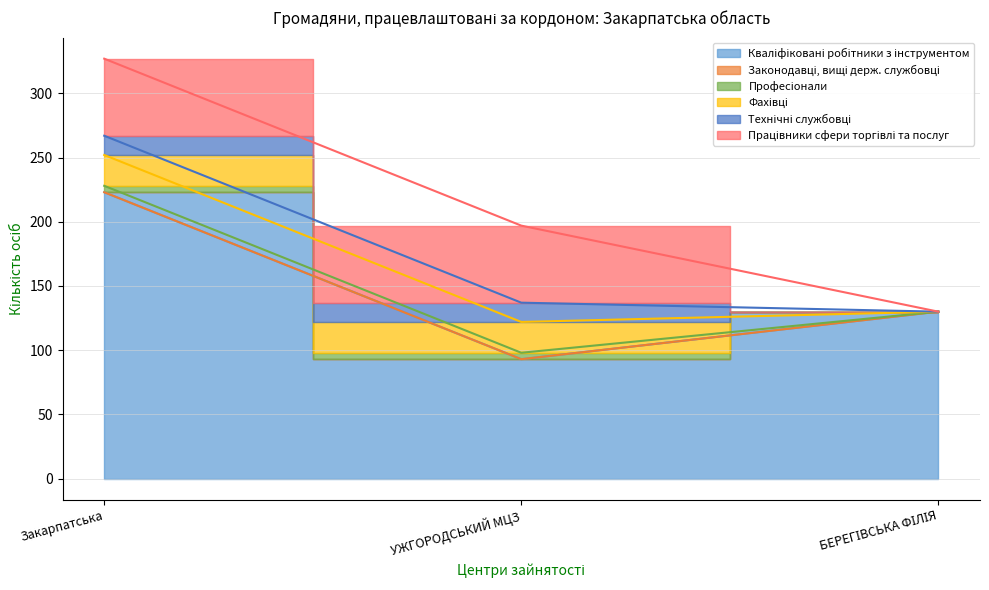

What is the total value across all series at Закарпатська?

327